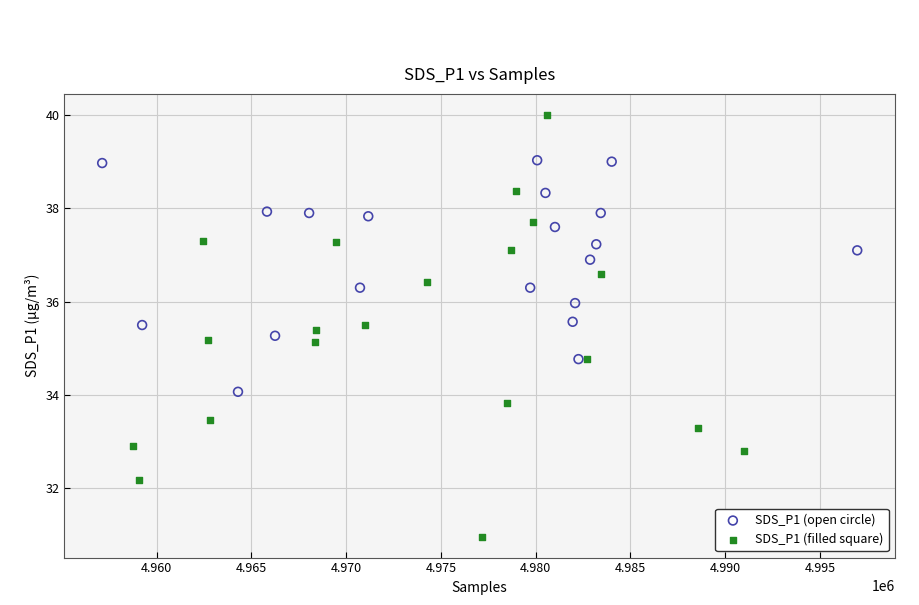

Which series reaches the minimum Y coordinate?

SDS_P1 (filled square)